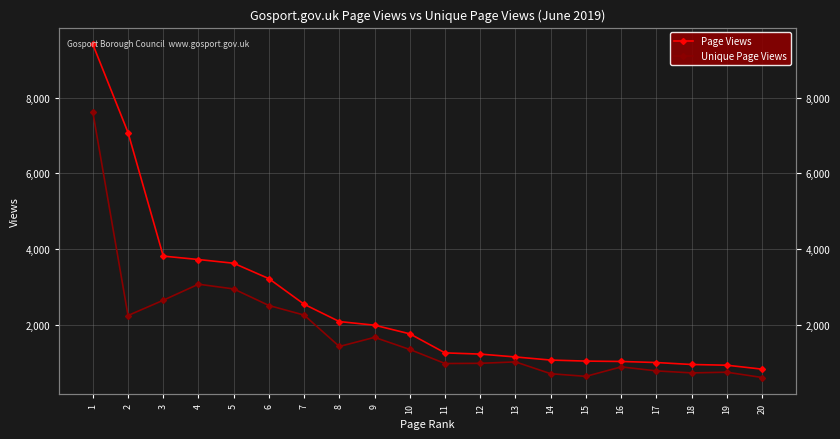

At which category does Unique Page Views reach its first local valley?

2